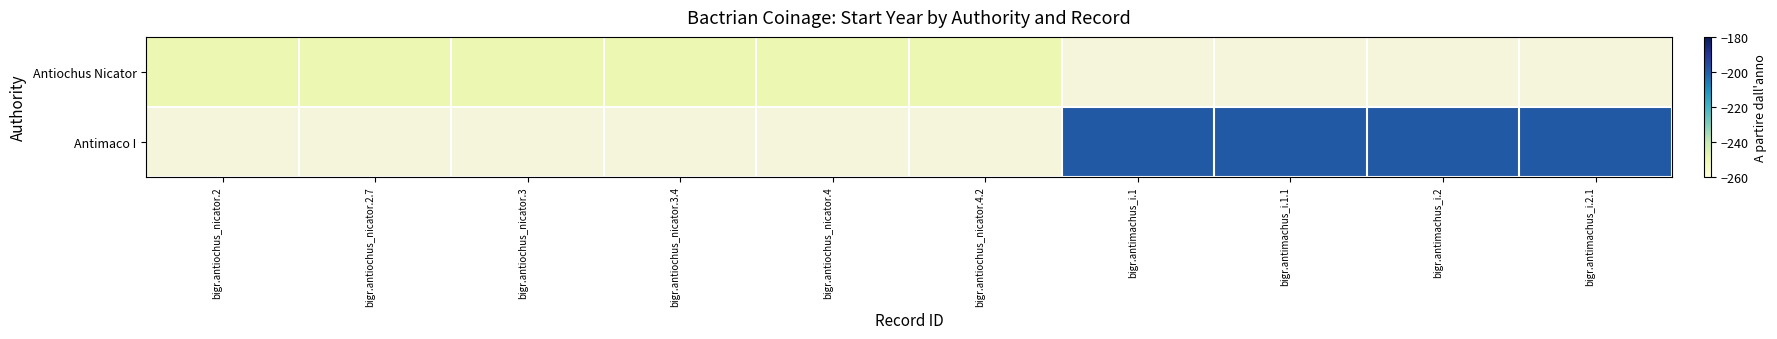

Which category has the highest value in the Antiochus Nicator series?

bigr.antiochus_nicator.2